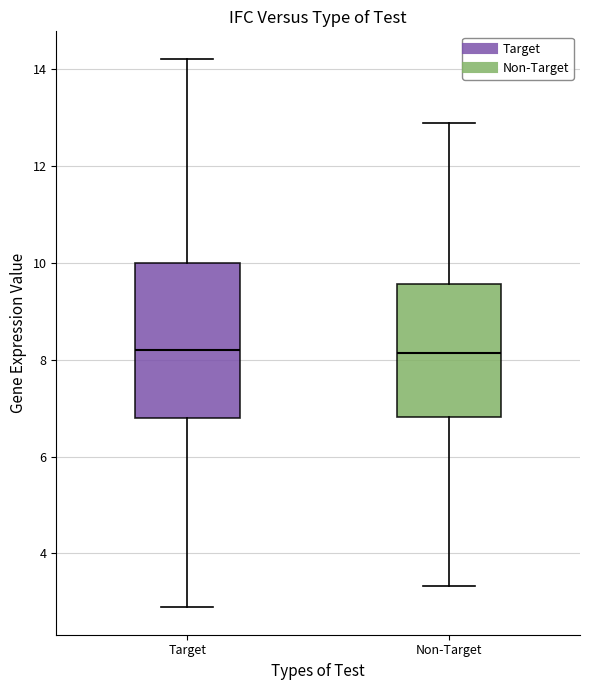

Reading left to right, read every box against the y-axis: the position of its median line, the range the box covers, and the ends of its whiskers. The values are not printed on the chart, so give them approximately, as read against the axis.

Target: median 8.2, box 6.8 to 10.0, whiskers 2.8 to 14.2
Non-Target: median 8.2, box 6.8 to 9.6, whiskers 3.4 to 12.8